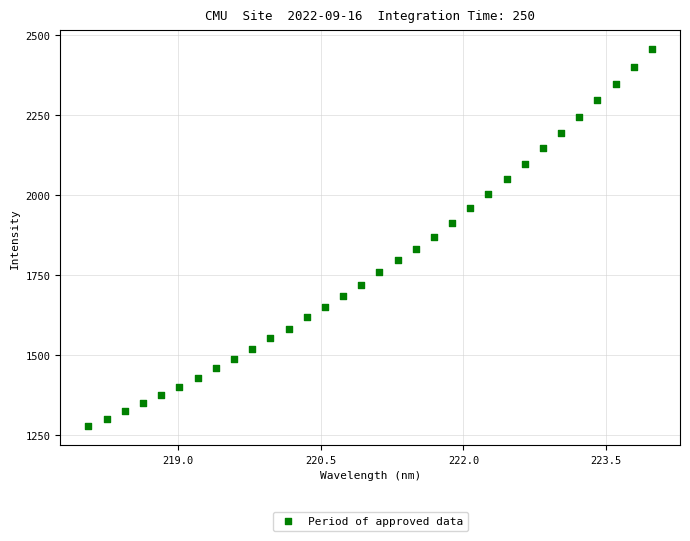

What is the range of X values (max minus min)?

5.9